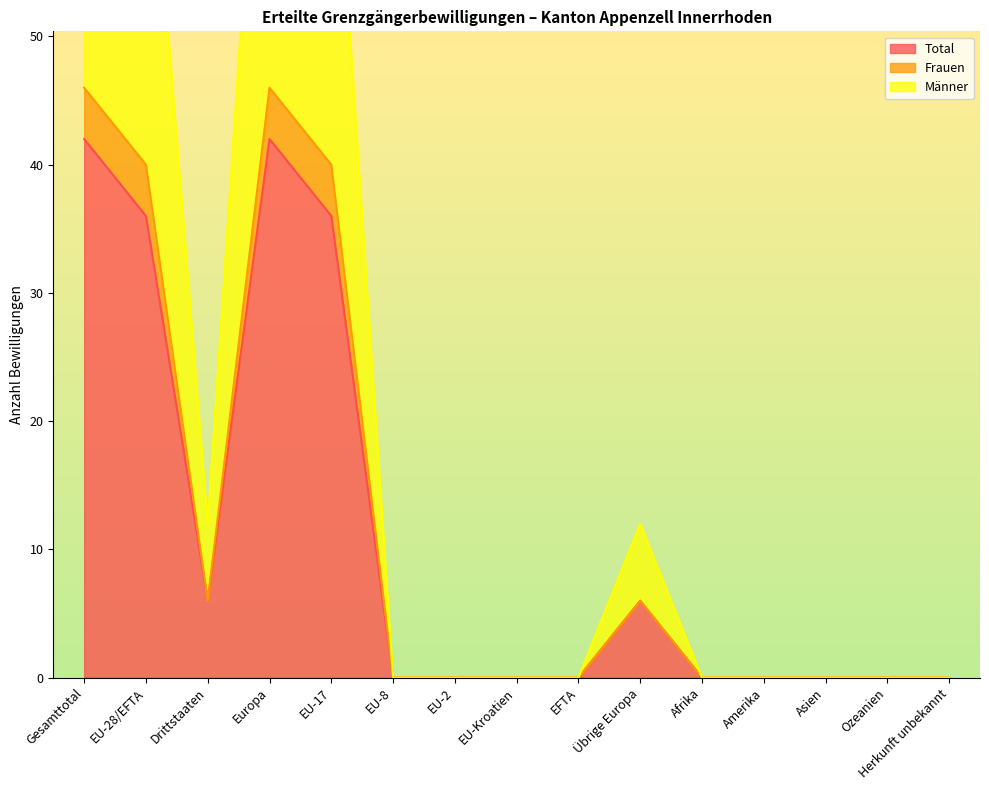

Does the chart have visible grid lines?

No